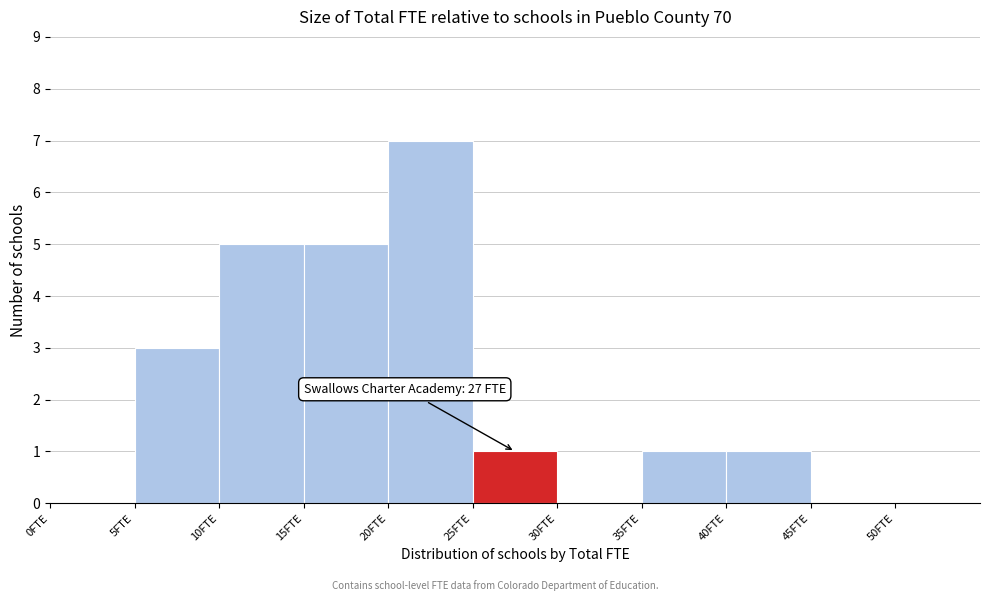

Which range on the x-axis has the tallest bar?

20 to 25